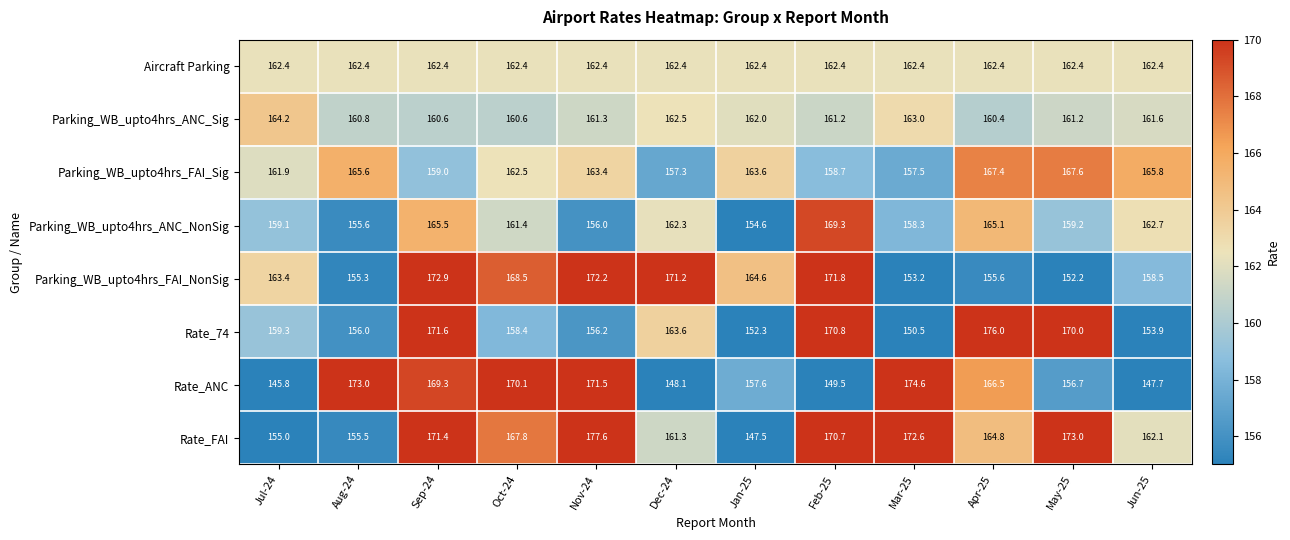

Which label corresponds to the largest value in the chart?

Nov-24